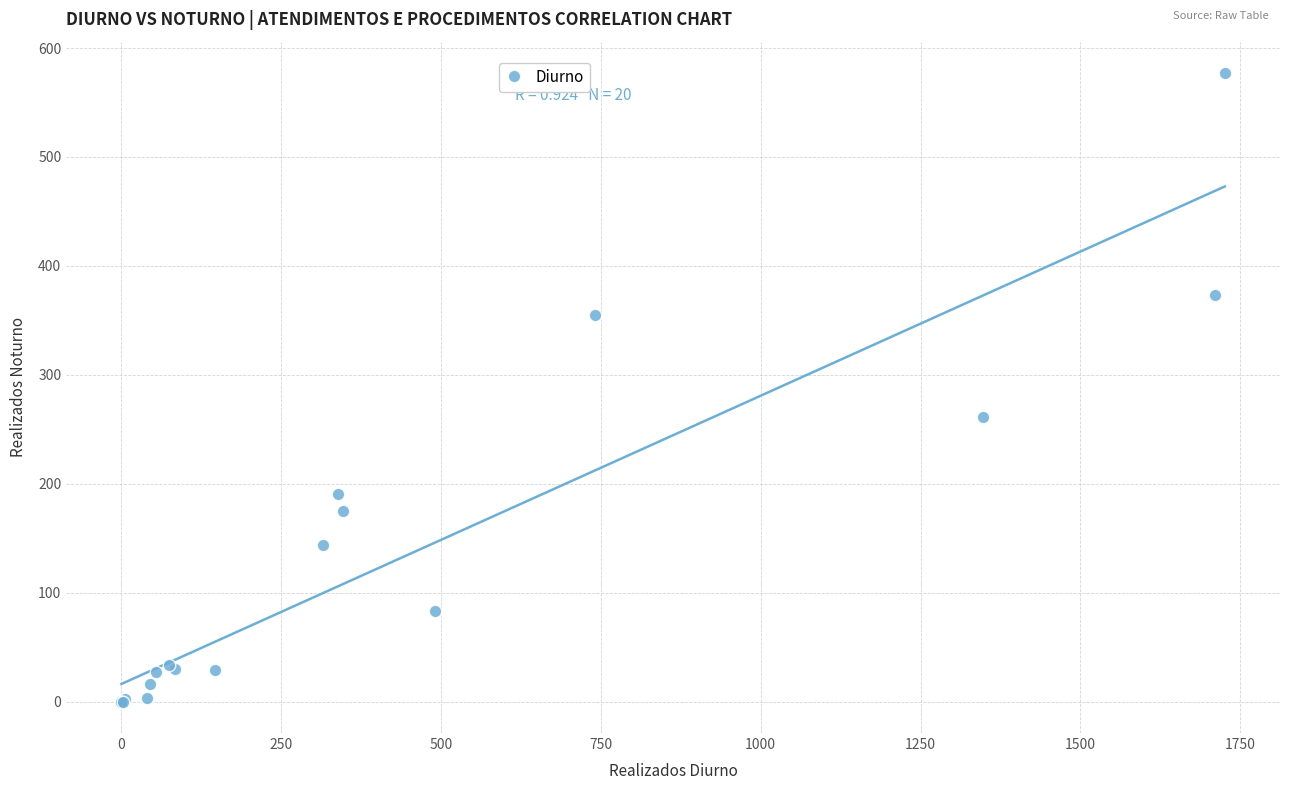

What Y value in the scatter plot is closest to 288?

261